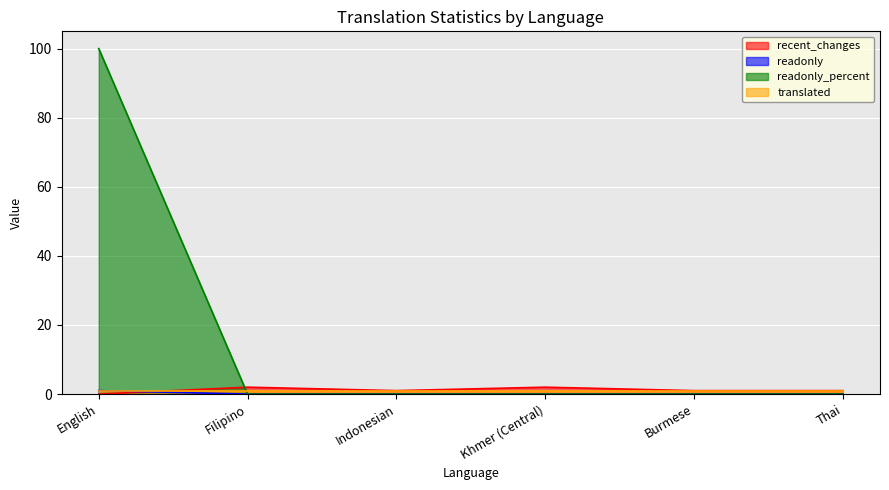

Between Indonesian and Khmer (Central), which series saw the biggest shift?

recent_changes